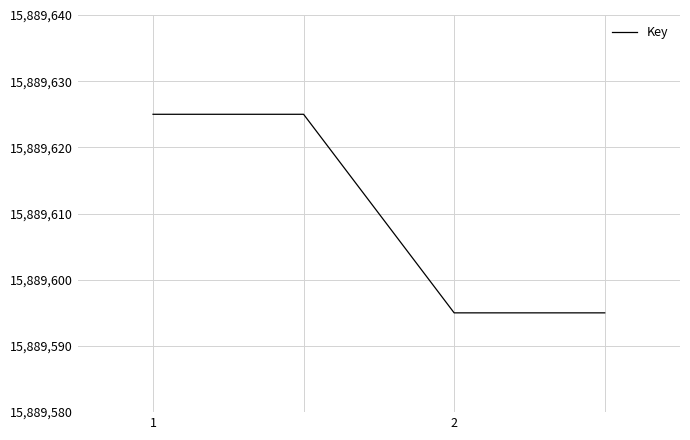

What is the minimum value shown in the chart?

15889595